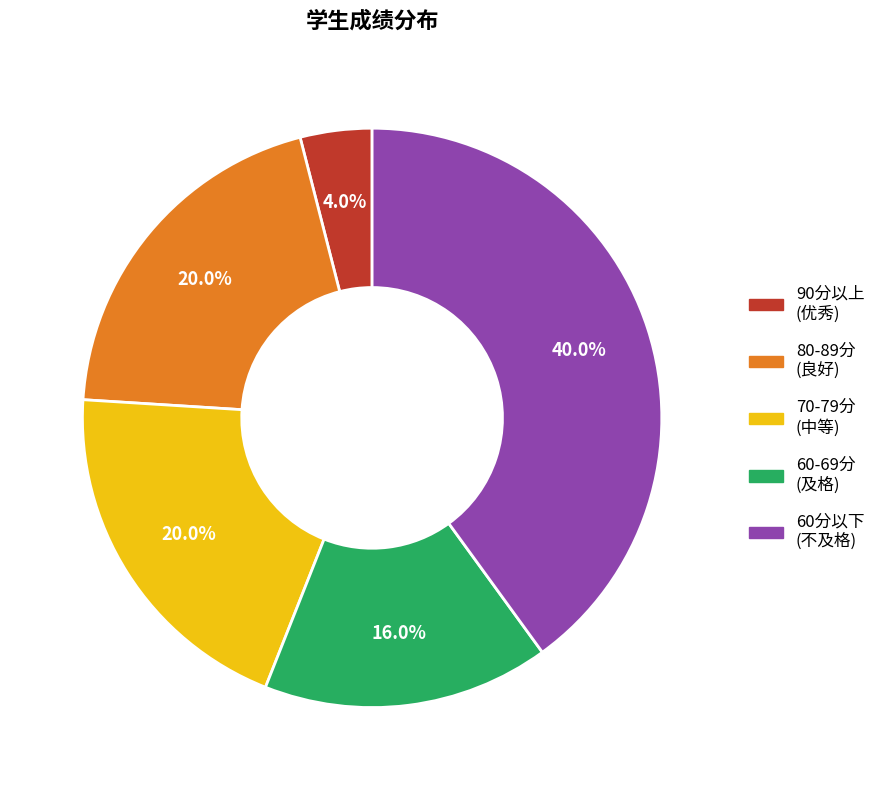

Is there any slice that represents more than half of the pie?

No